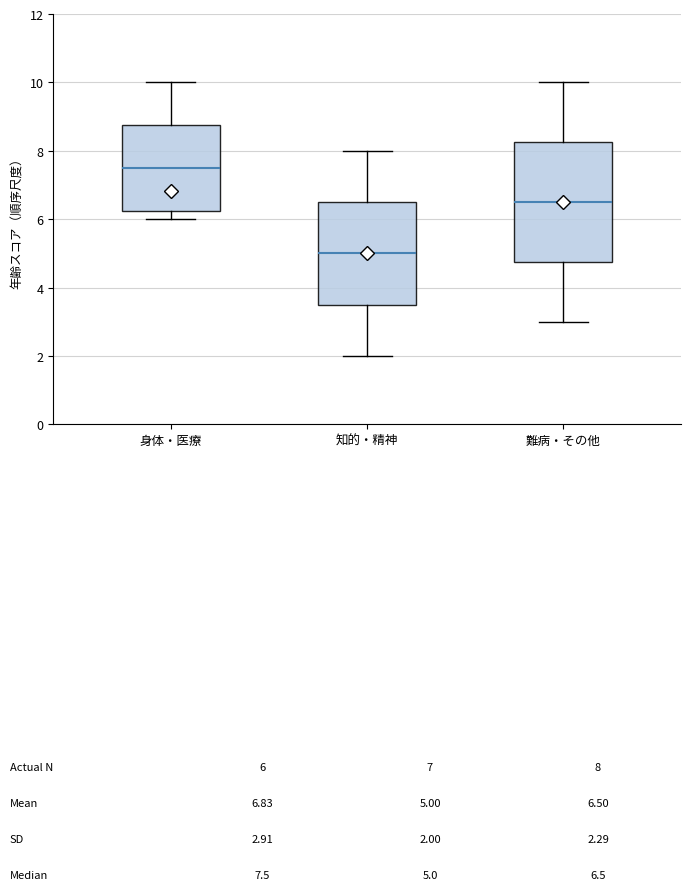

Reading left to right, read every box against the y-axis: the position of its median line, the range the box covers, and the ends of its whiskers. The values are not printed on the chart, so give them approximately, as read against the axis.

身体・医療: median 7.6, box 6.2 to 8.8, whiskers 6.0 to 10.0
知的・精神: median 5.0, box 3.6 to 6.6, whiskers 2.0 to 8.0
難病・その他: median 6.6, box 4.8 to 8.2, whiskers 3.0 to 10.0